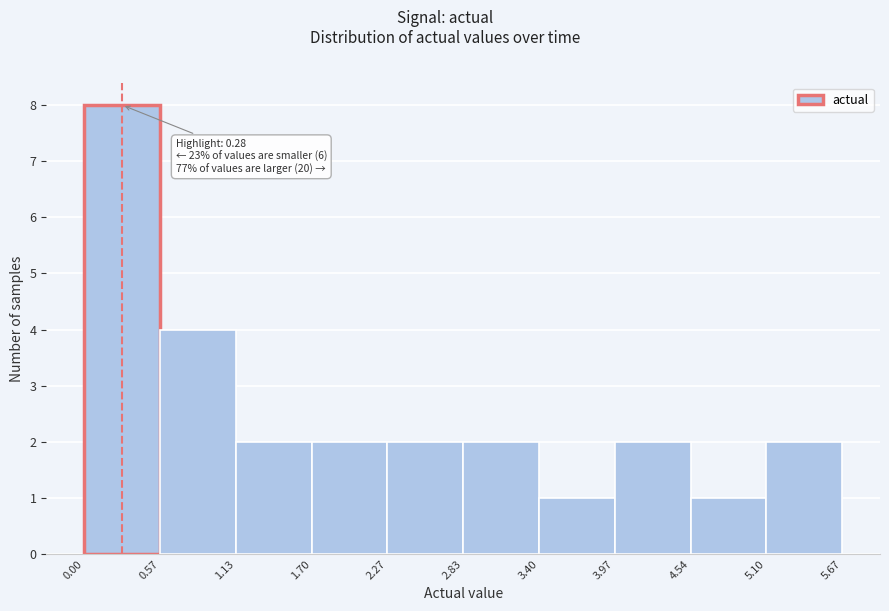

Which range on the x-axis has the tallest bar?

0.00 to 0.57